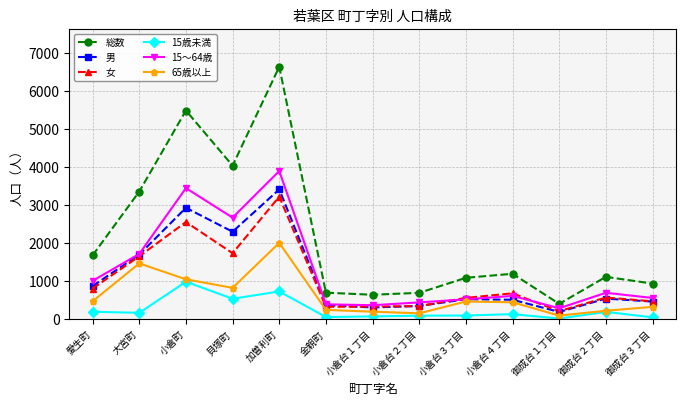

How many data points does each series have?

13